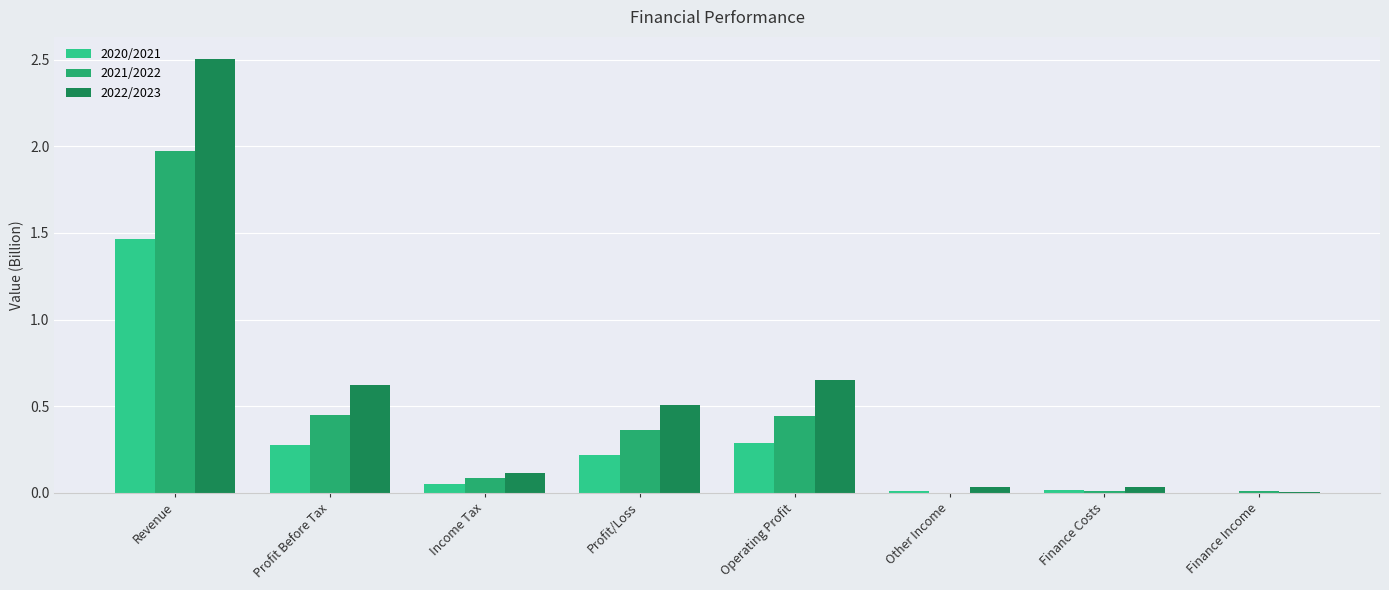

Is it true that 2021/2022 equals 0.6 at Profit Before Tax?

False